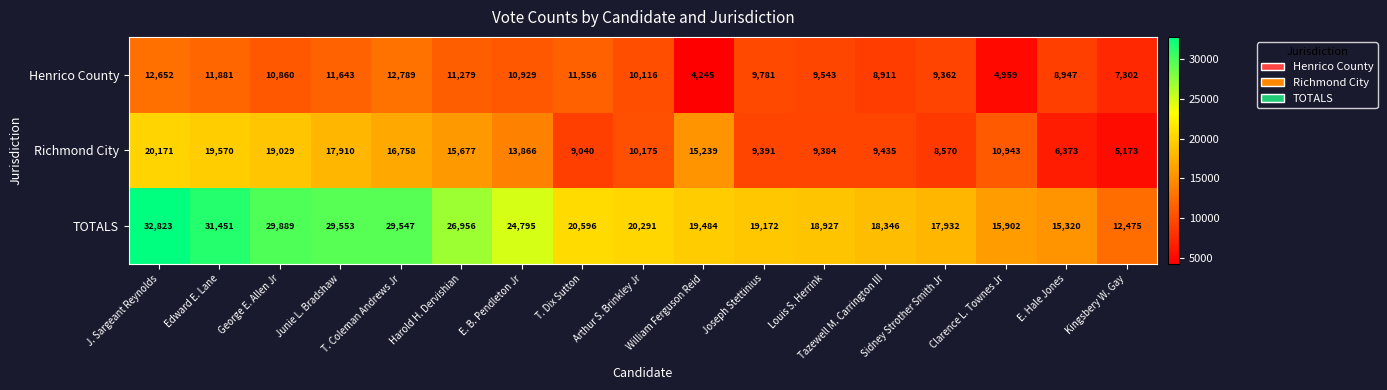

Is it true that TOTALS equals 31451 at Edward E. Lane?

True